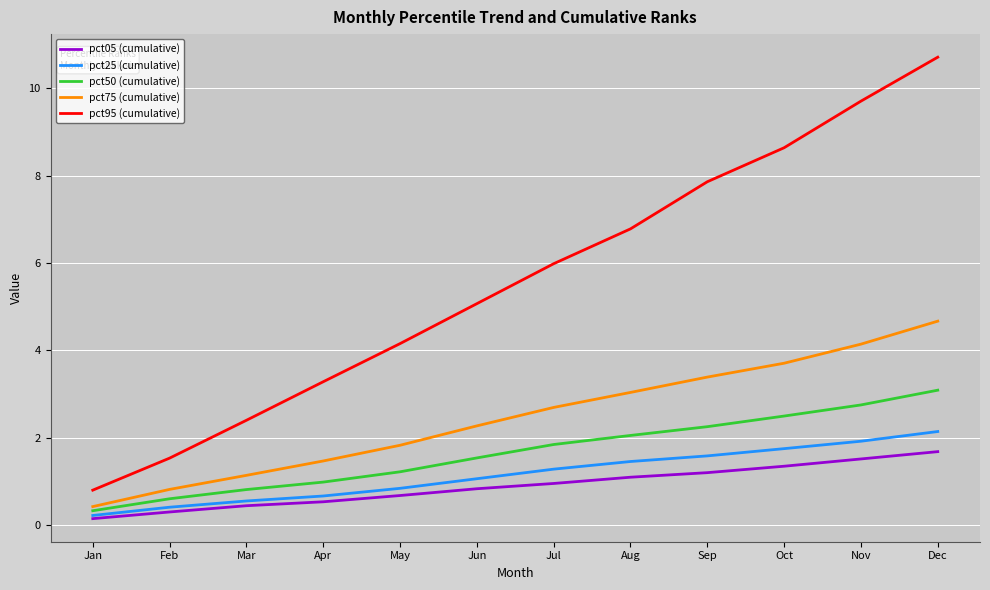

Which series has the largest total across all categories?

pct95 (cumulative)